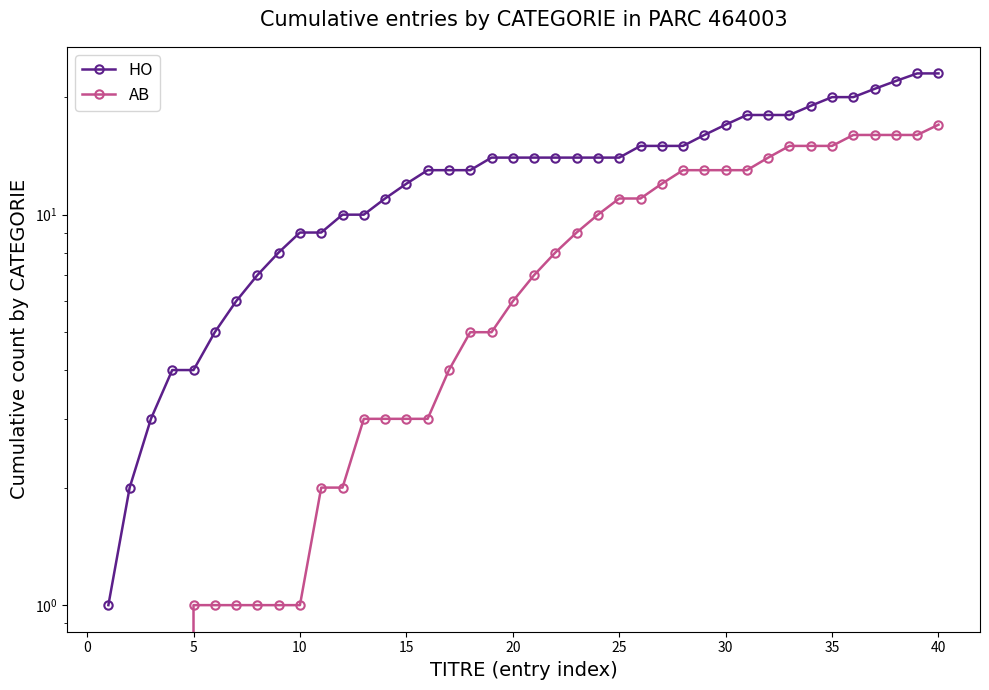

What are all the series names shown in the legend?

HO, AB